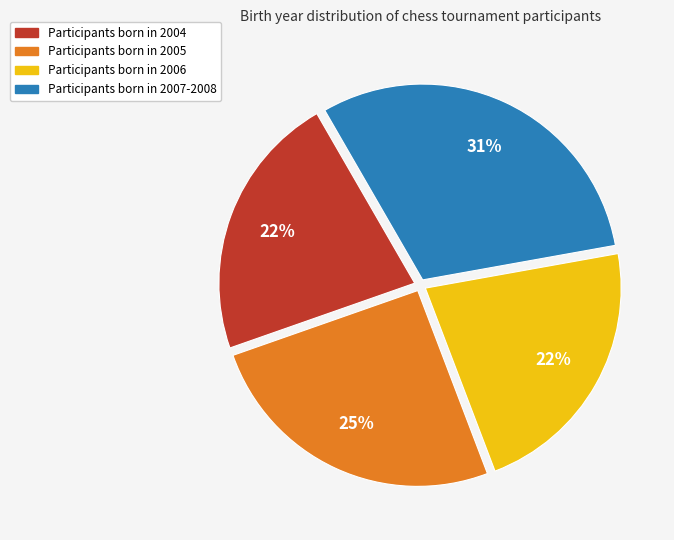

To the nearest percent, what is the average slice percentage?

25%